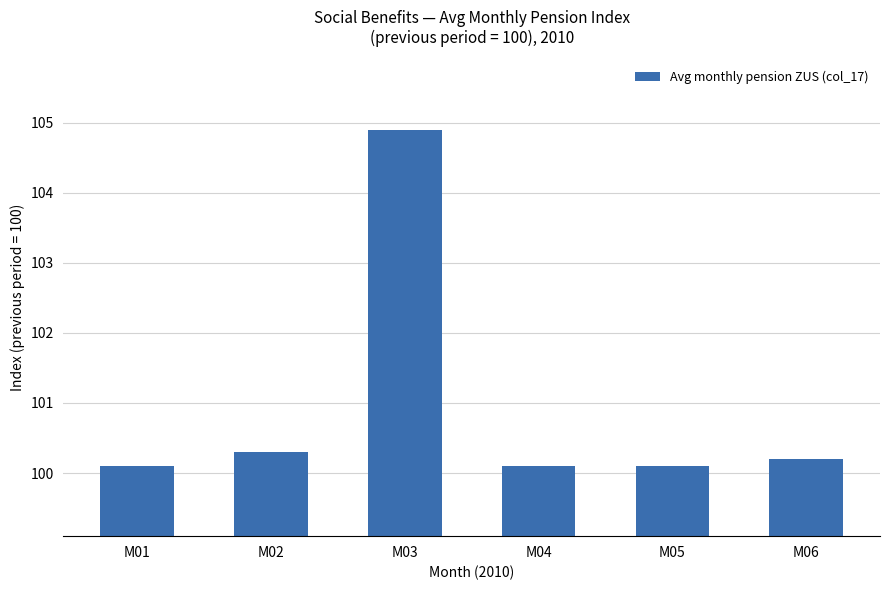

At which label is the value closest to 102?

M02